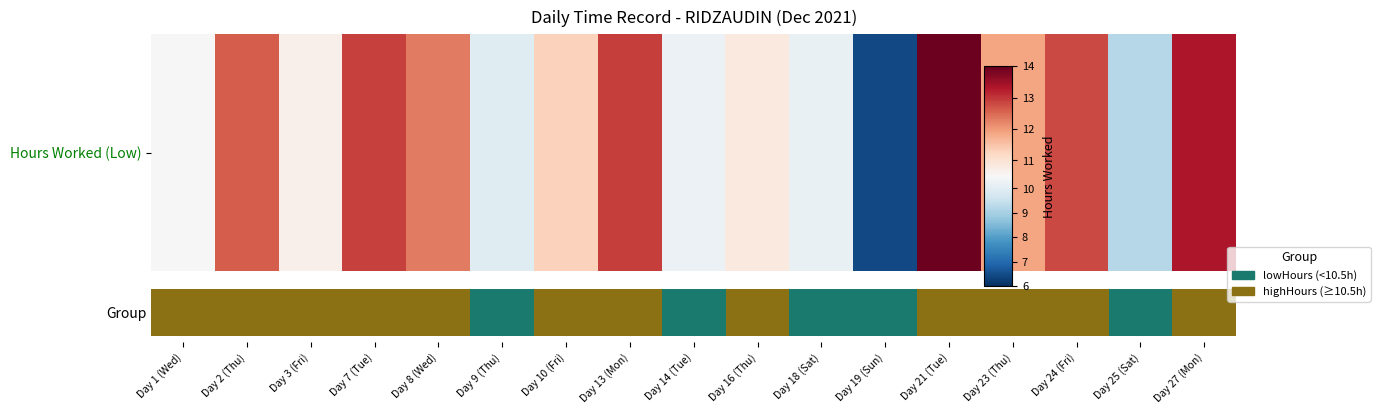

How many categories are shown in the chart?

17